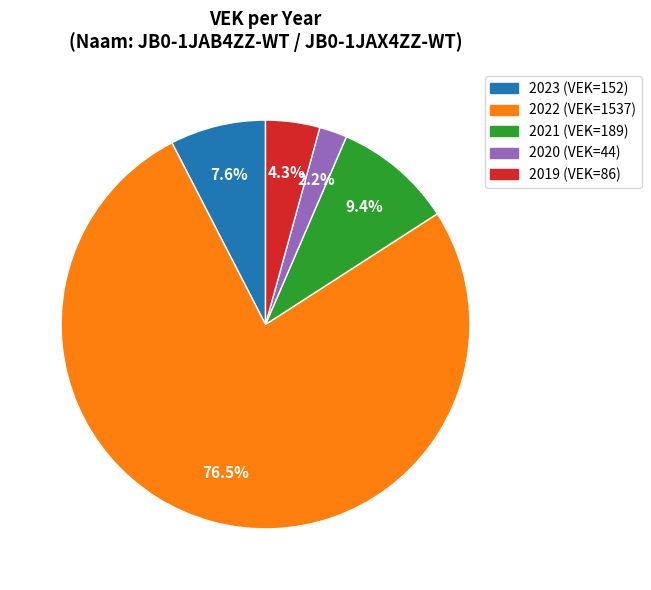

How many slices are in this pie chart?

5